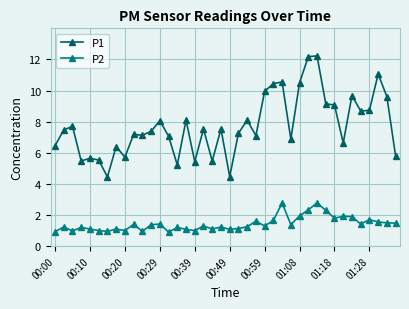

True or false: P1 and P2 cross at least once.

False